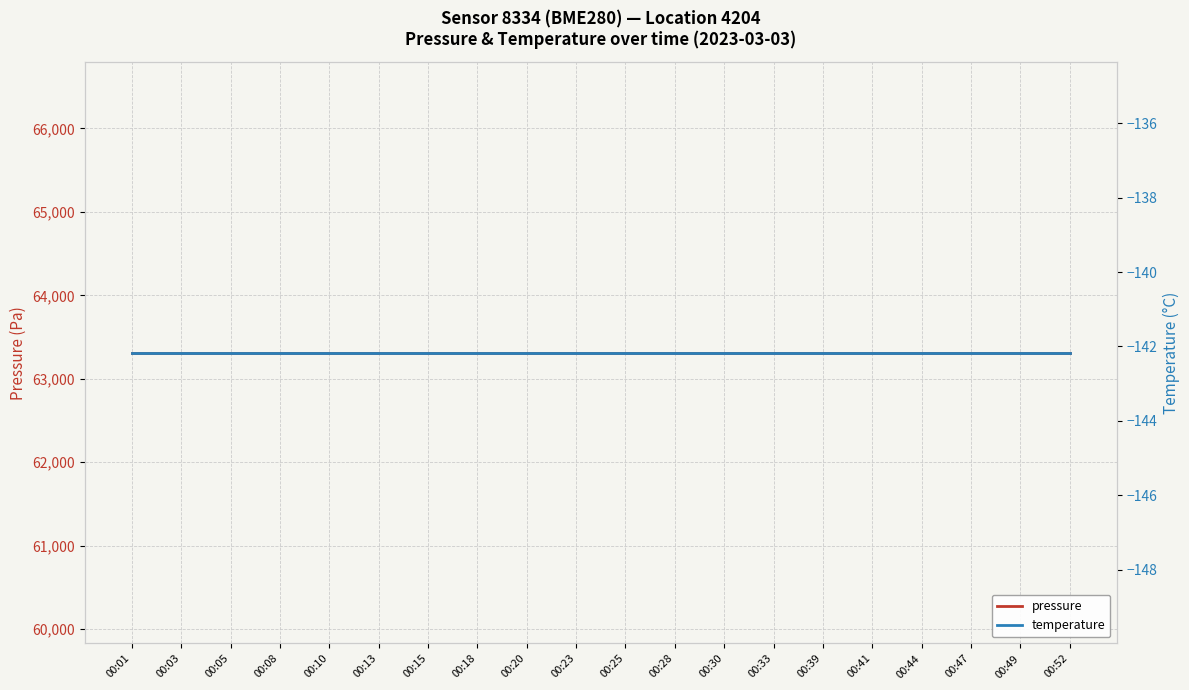

Which series has the largest range (max minus min)?

pressure